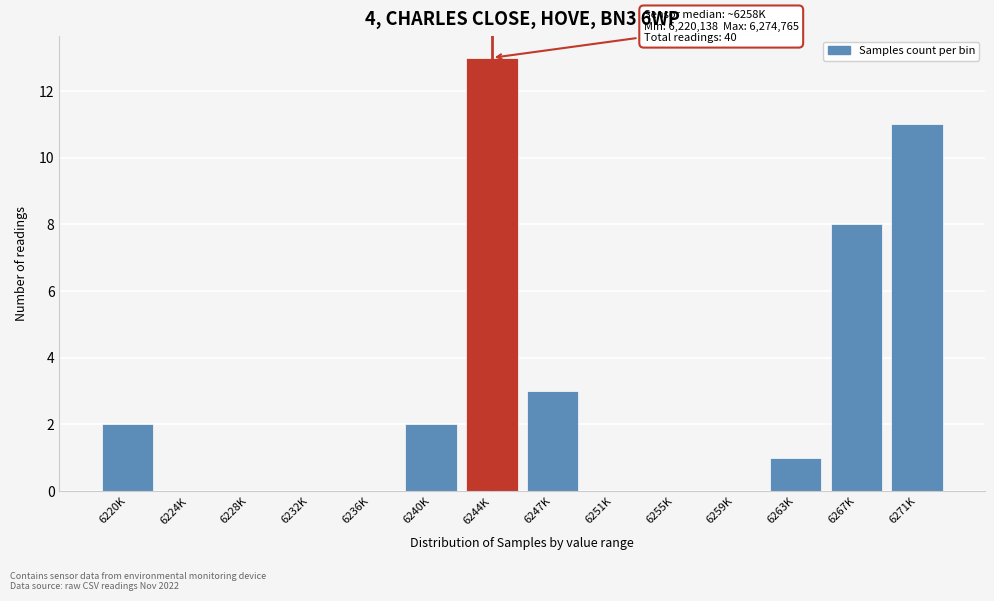

Reading left to right, extract all data points from this chart.

6220K=2	6224K=0	6228K=0	6232K=0	6236K=0	6240K=2	6244K=13	6247K=3	6251K=0	6255K=0	6259K=0	6263K=1	6267K=8	6271K=11